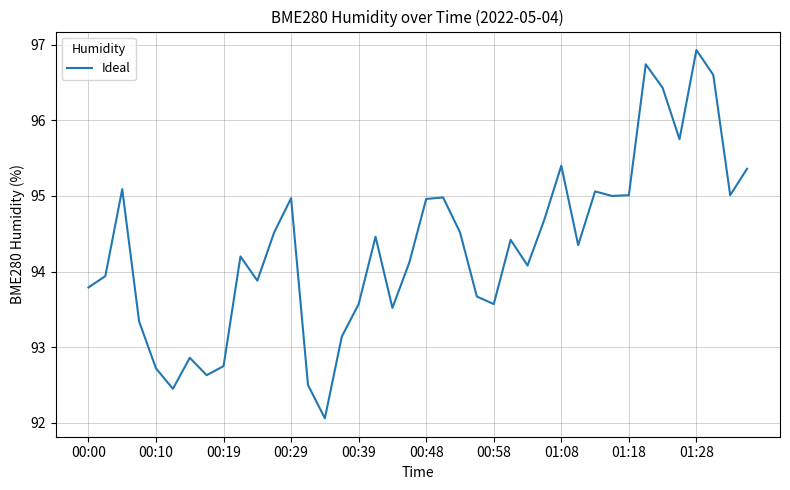

What is the difference between the maximum and minimum values?

4.9